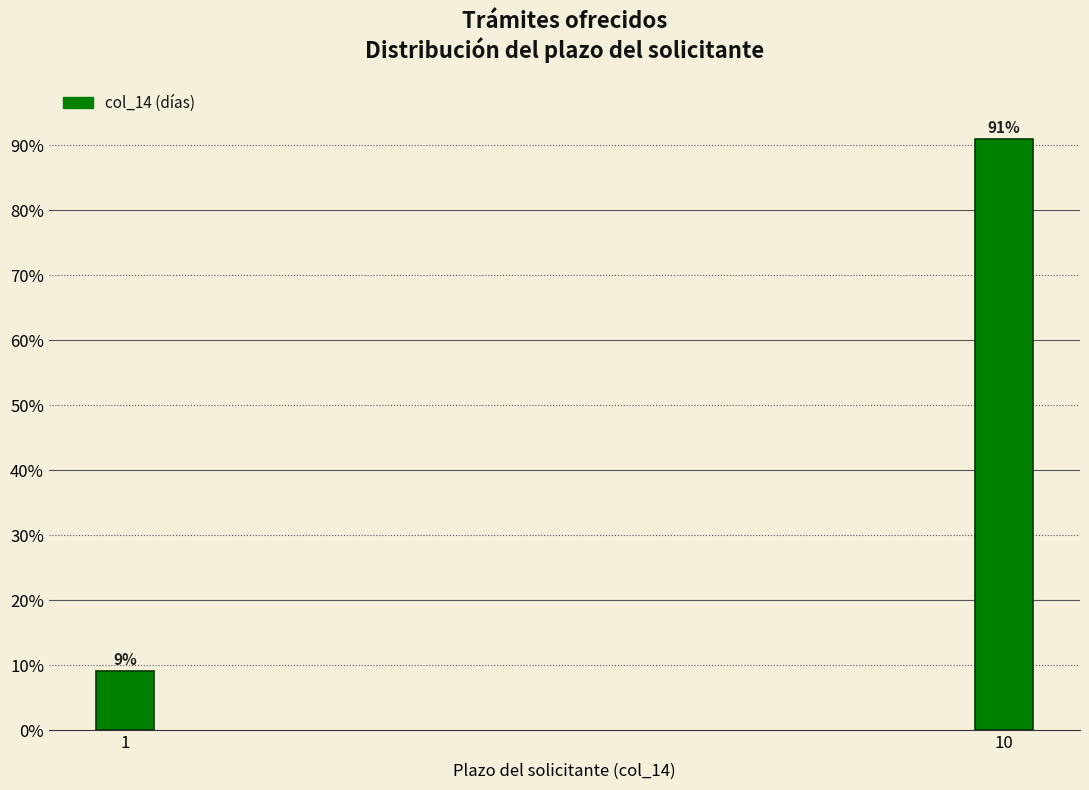

Which label corresponds to the largest value in the chart?

10